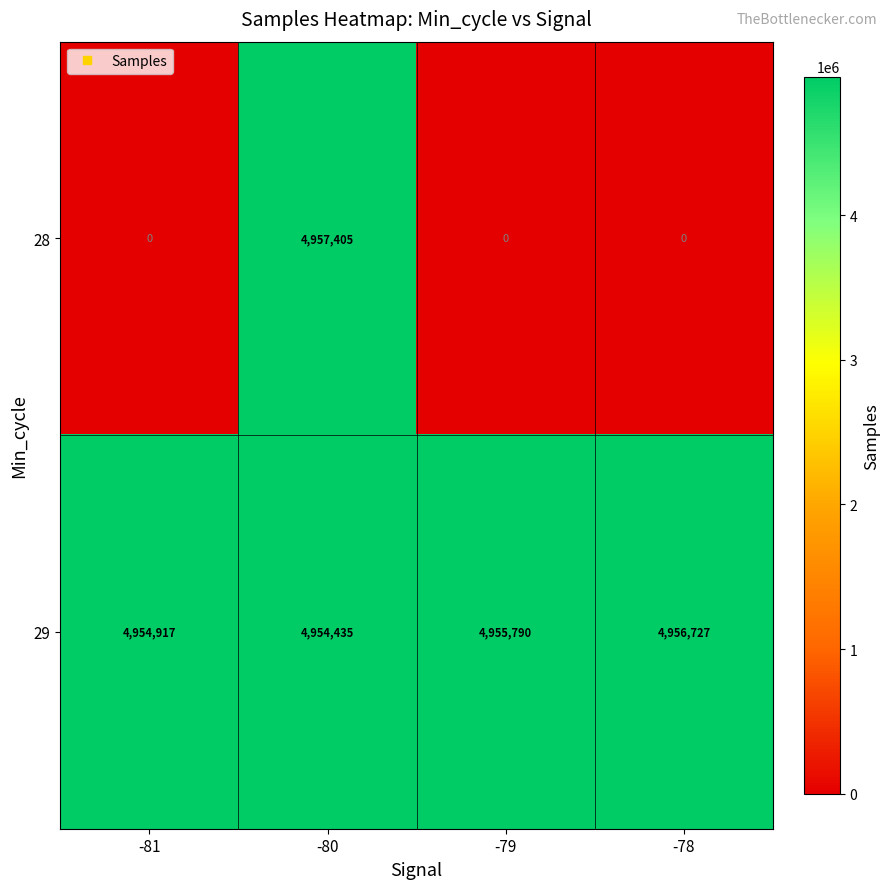

Where is 29 nearest to the value 4955581?

-79